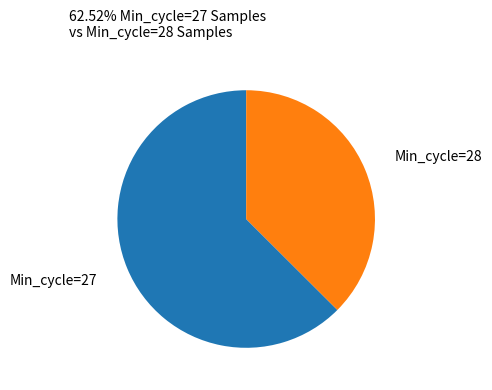

Does any single category account for the majority?

Yes